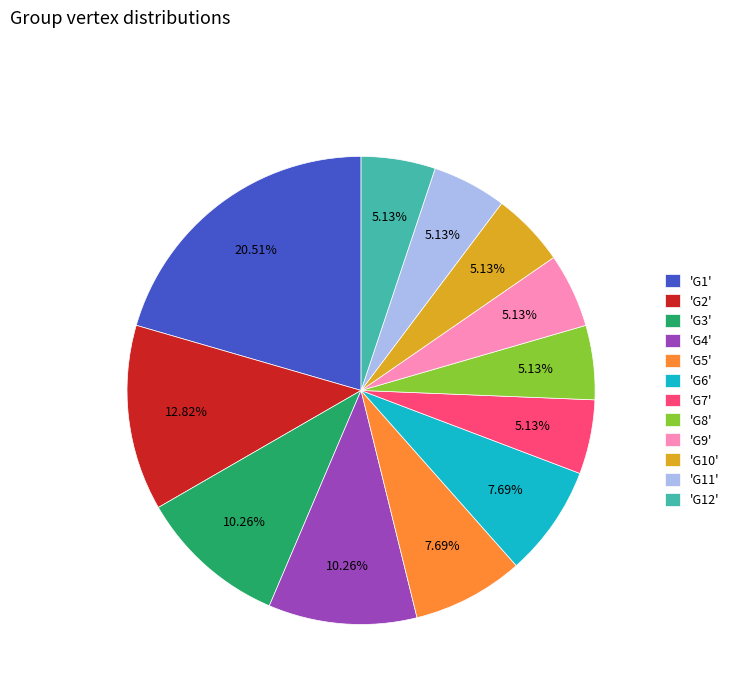

Which category has the biggest portion of the pie?

'G1'